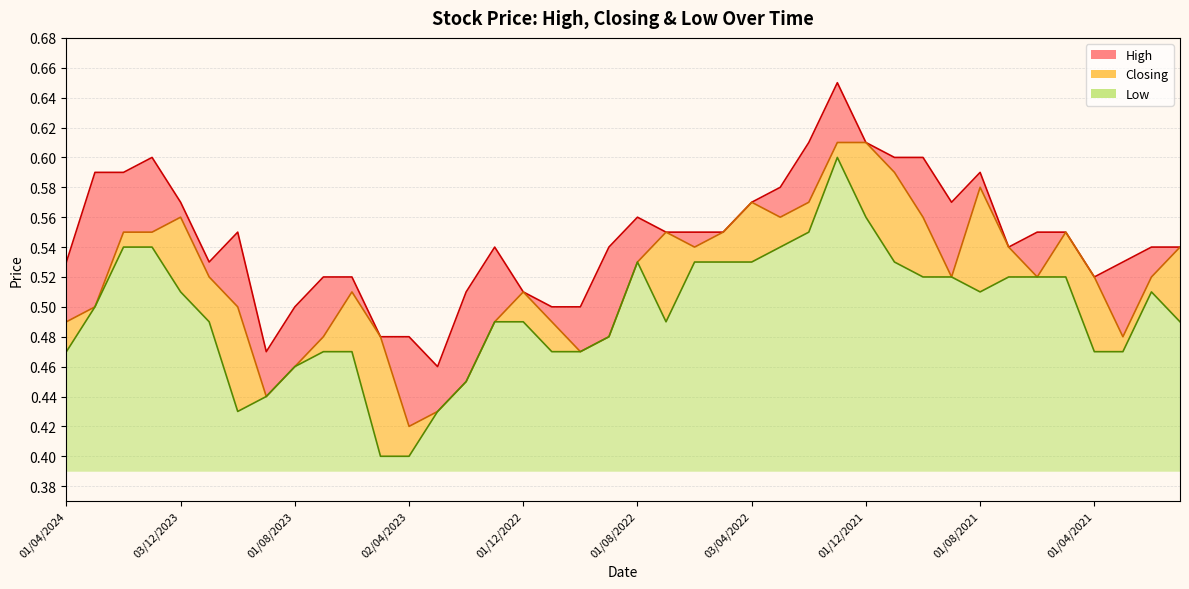

What is the total value across all series at 01/12/2021?

1.8